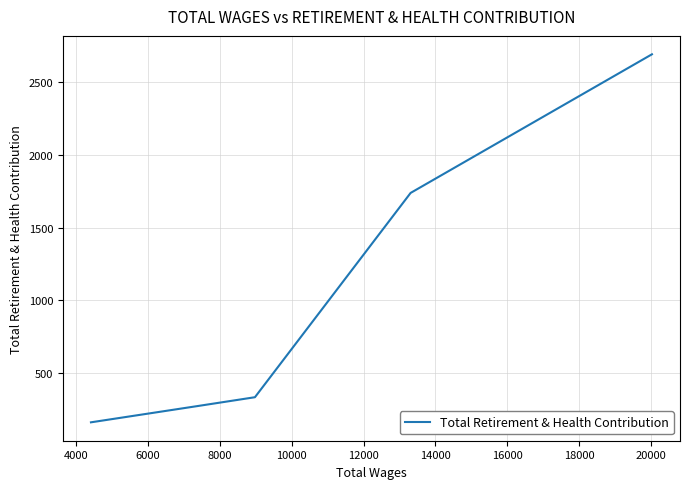

The chart shows a value of 4025 at 2000. True or false?

False